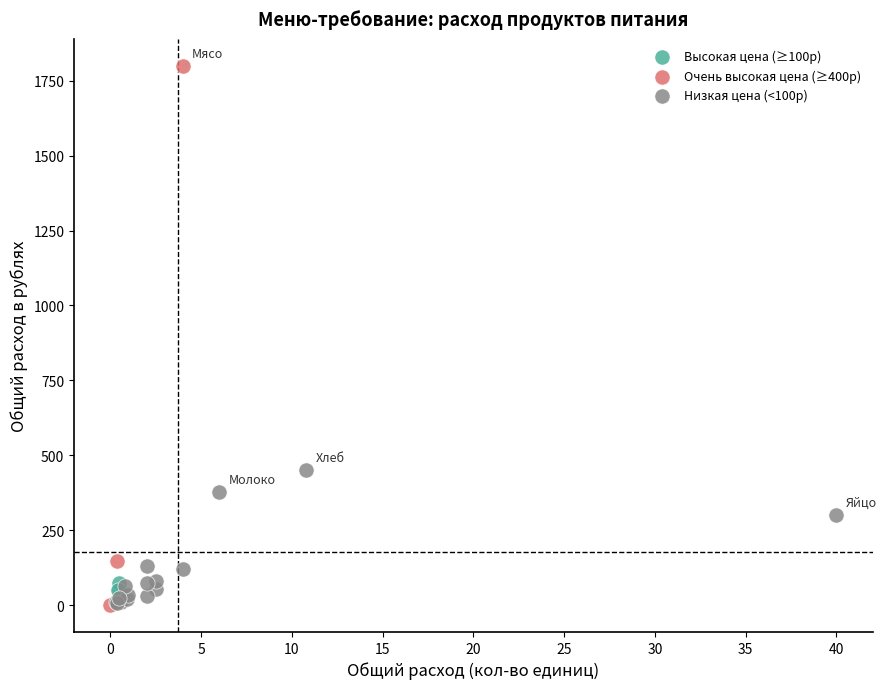

Which series contains the highest Y value?

Очень высокая цена (≥400р)